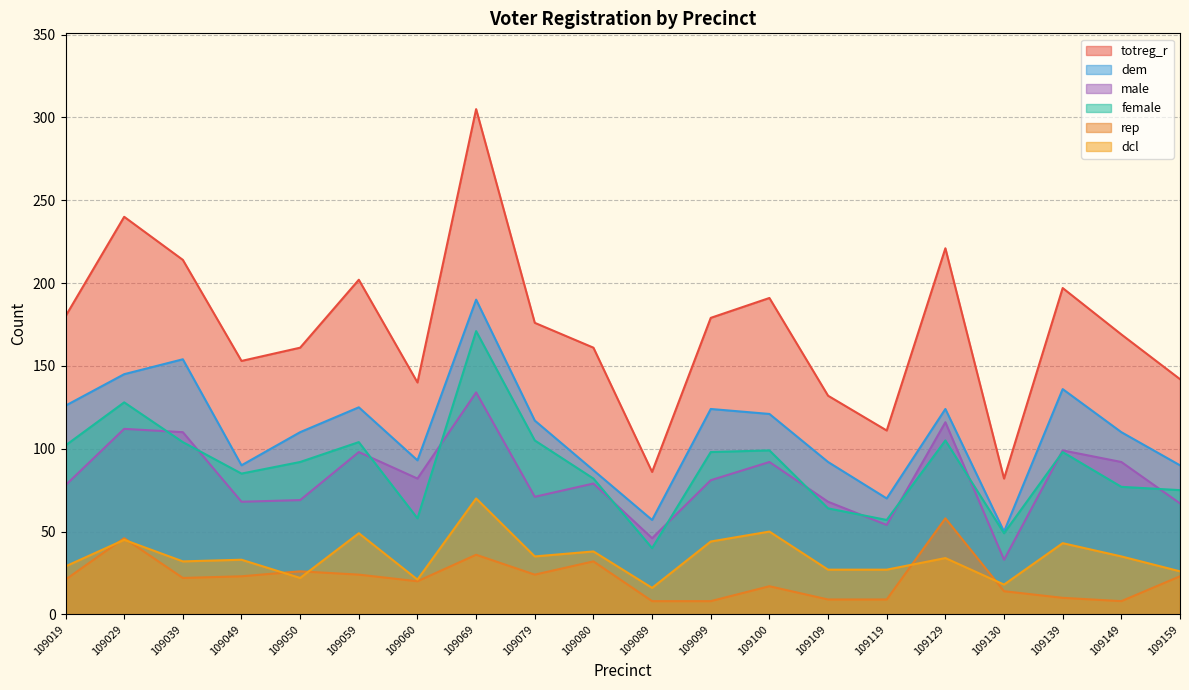

Reading right to left, transcribe all the data shown in this chart.

totreg_r: 142	169	197	82	221	111	132	191	179	86	161	176	305	140	202	161	153	214	240	180
dem: 90	110	136	50	124	70	92	121	124	57	87	117	190	93	125	110	90	154	145	126
rep: 23	8	10	14	58	9	9	17	8	8	32	24	36	20	24	26	23	22	46	21
male: 67	92	99	33	116	54	68	92	81	46	79	71	134	82	98	69	68	110	112	78
female: 75	77	98	49	105	57	64	99	98	40	82	105	171	58	104	92	85	104	128	102
dcl: 26	35	43	18	34	27	27	50	44	16	38	35	70	21	49	22	33	32	45	29